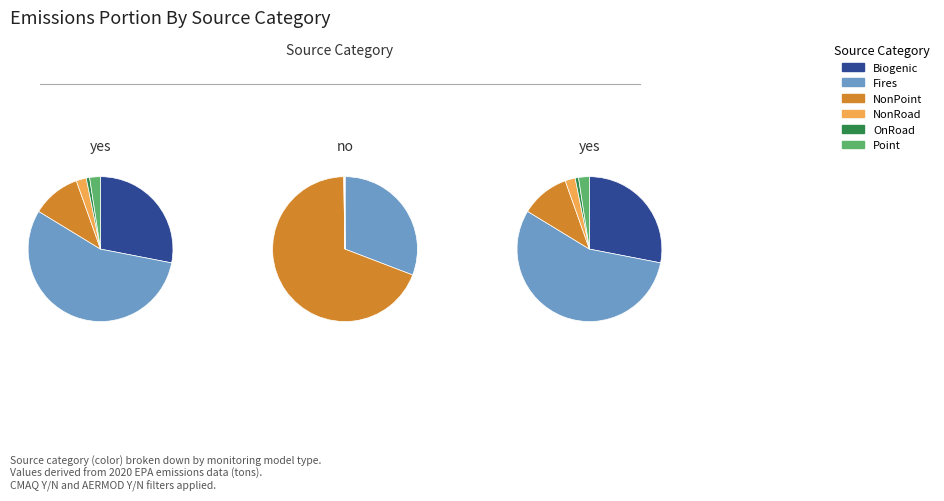

At NonRoad, list the series in order from largest to smallest.

CMAQ Y/N=yes, AERMOD Y/N=yes, CMAQ Y/N=no